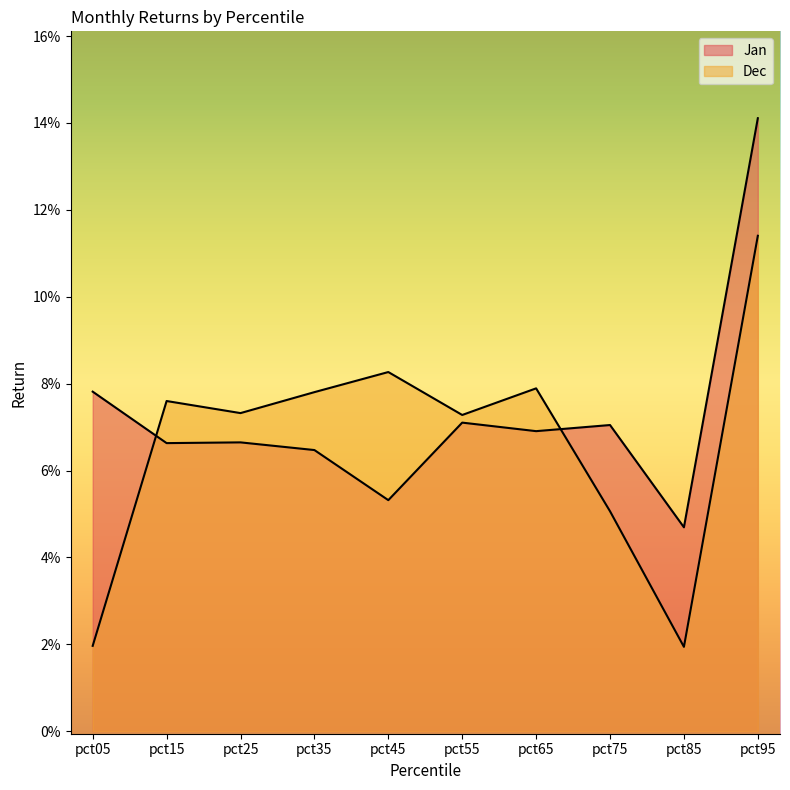

Does the chart display data point markers on the line(s)?

No